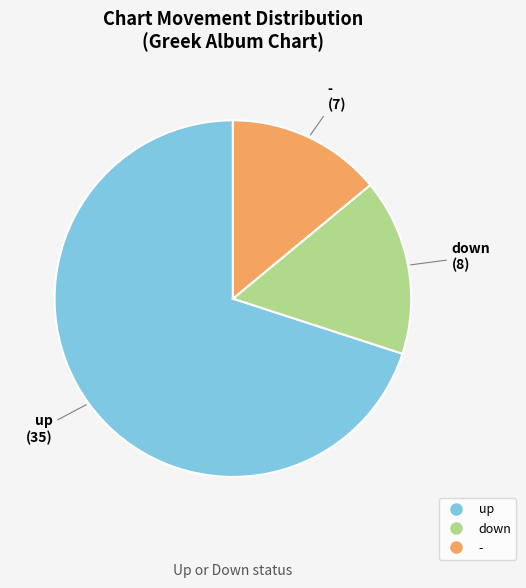

Which category accounts for the majority?

up